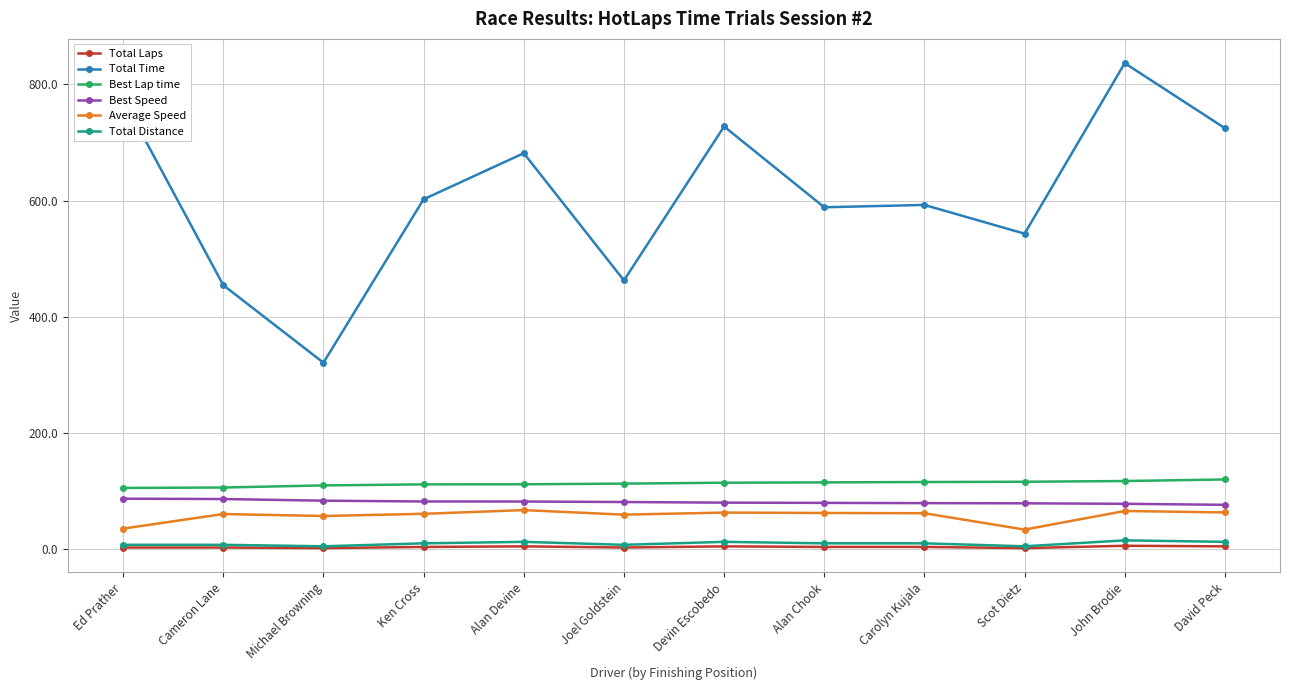

What is the sum of all Total Time values?

7307.7